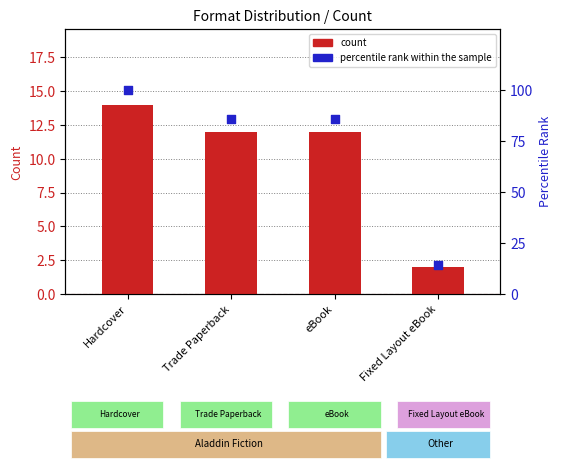

At which category is the sum across all series the highest?

Hardcover